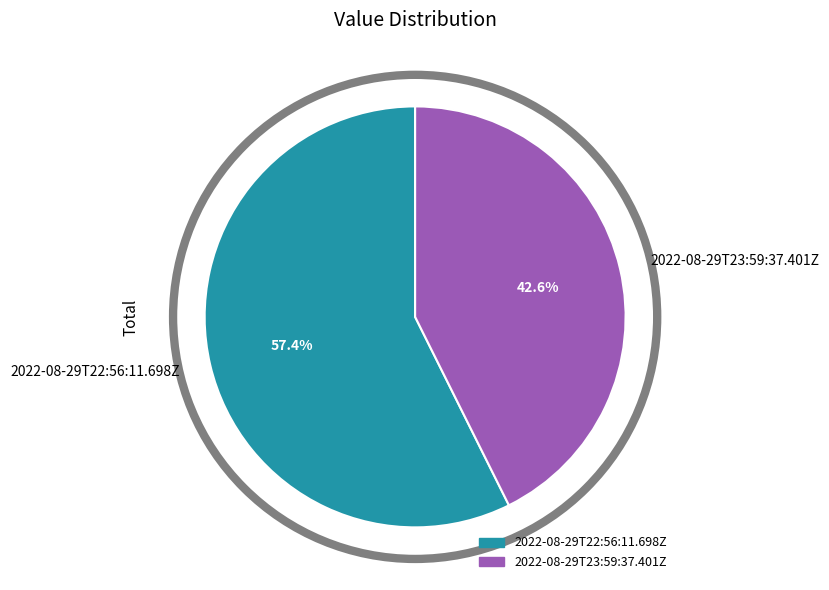

Which has a higher value, 2022-08-29T22:56:11.698Z or 2022-08-29T23:59:37.401Z?

2022-08-29T22:56:11.698Z